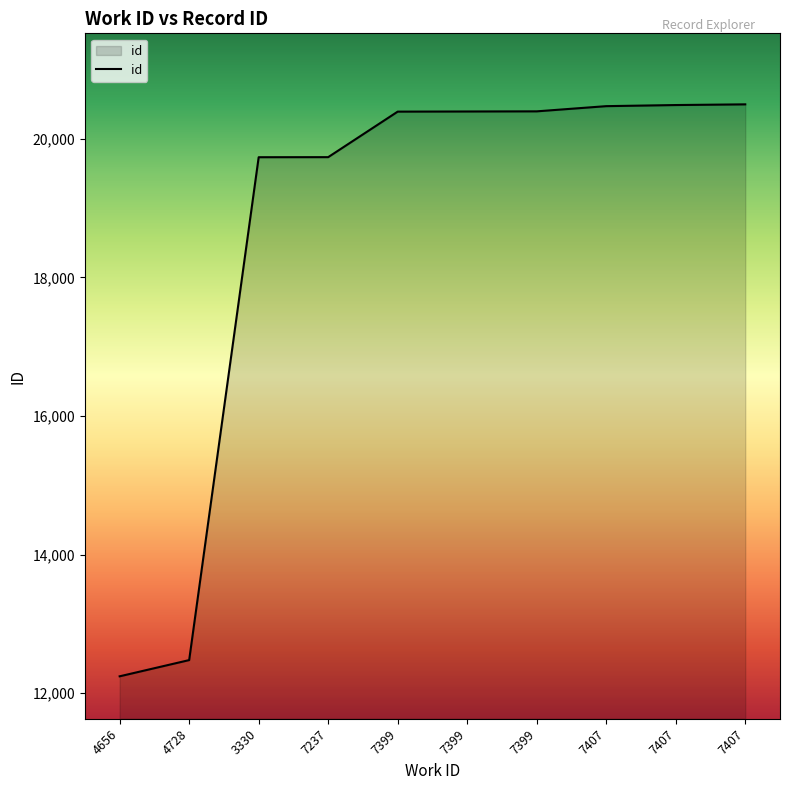

Which category has the lowest value across all series?

4656